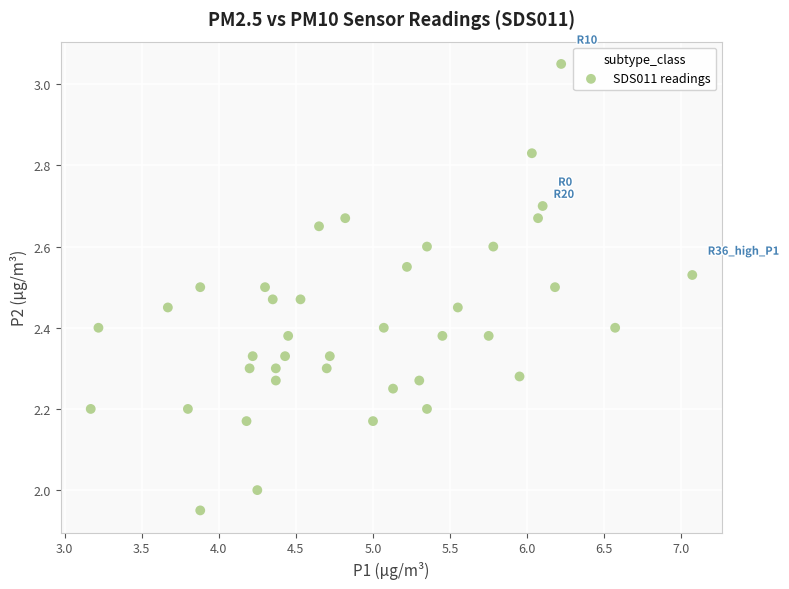

What is the range of Y values (max minus min)?

1.1